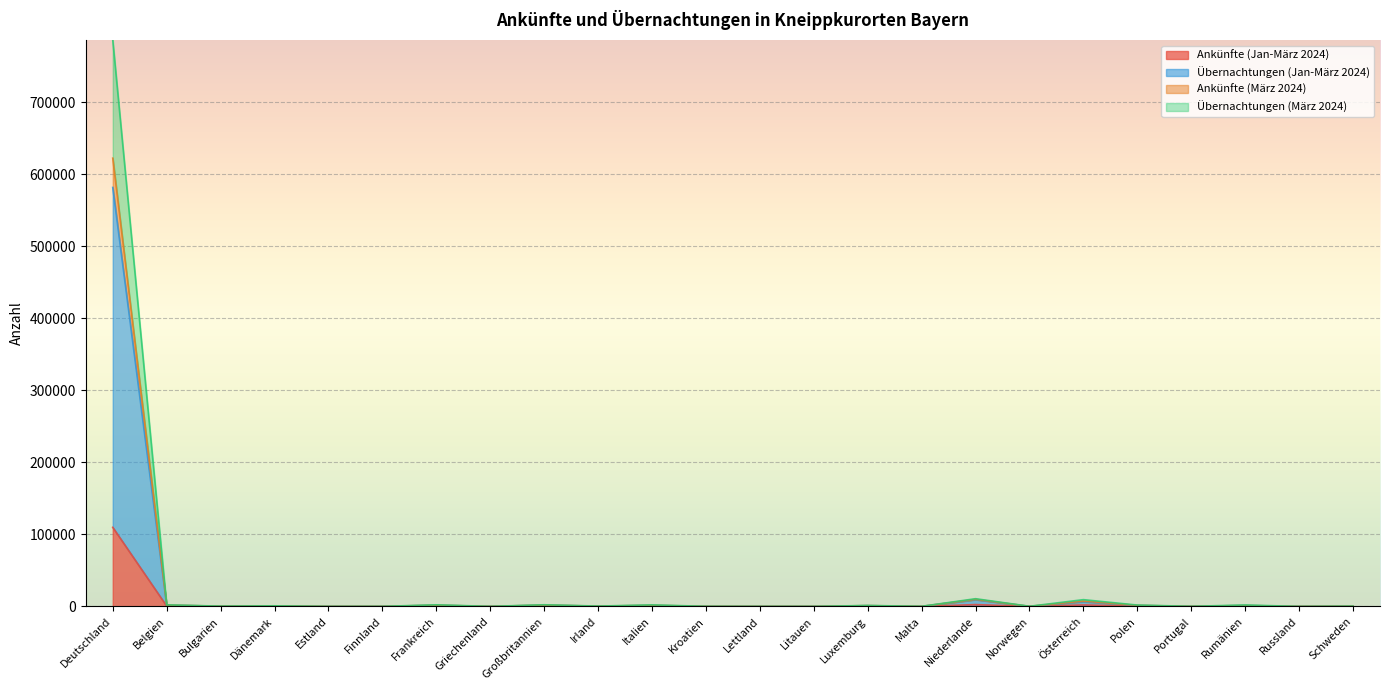

True or false: Ankünfte (Jan-März 2024) and Übernachtungen (März 2024) intersect in this chart.

False